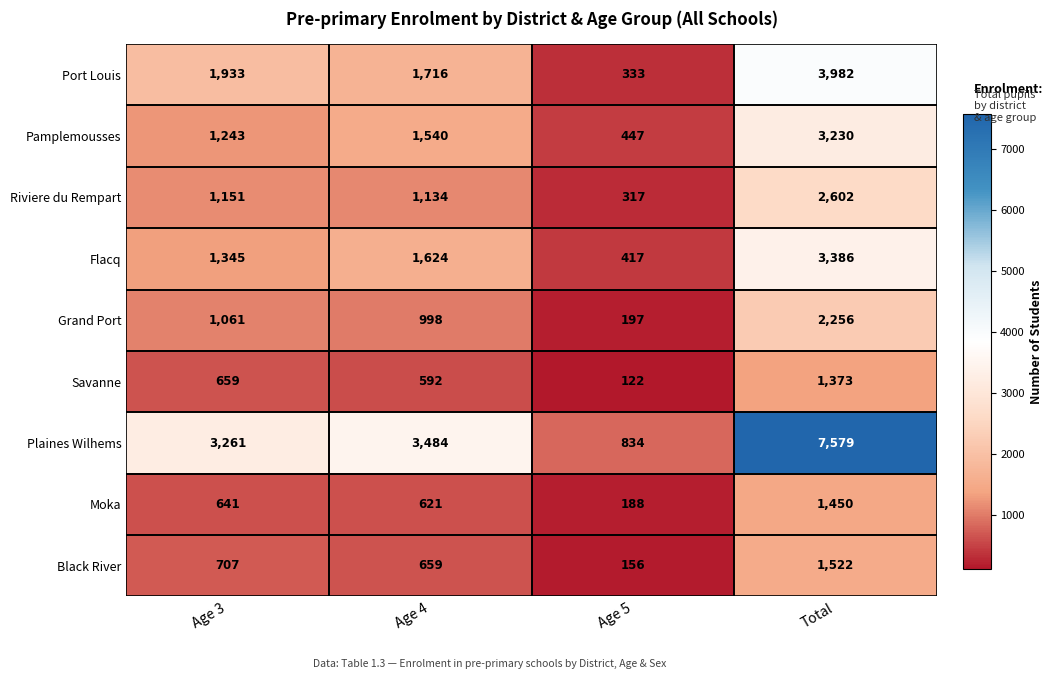

How many series are shown in this chart?

9